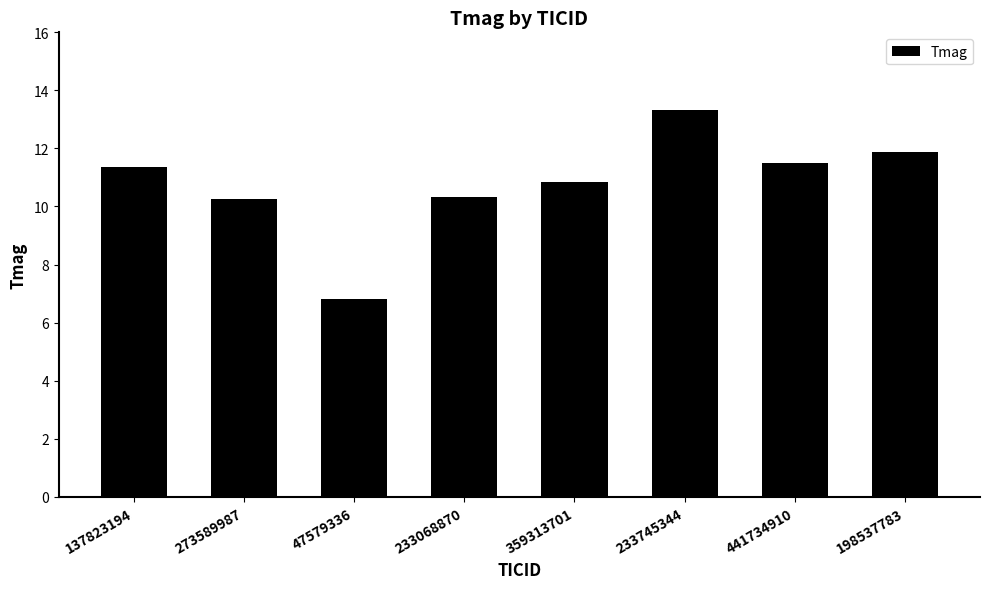

At which label does the data first exceed 11?

137823194